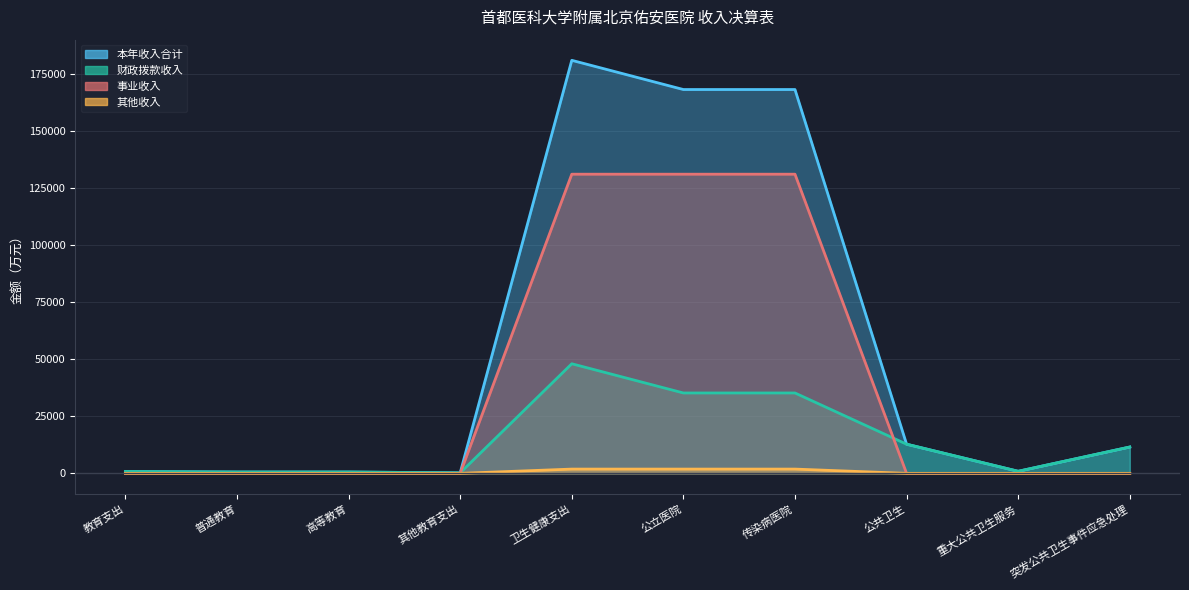

Rank the categories by 其他收入 value from lowest to highest.

教育支出, 普通教育, 高等教育, 其他教育支出, 公共卫生, 重大公共卫生服务, 突发公共卫生事件应急处理, 卫生健康支出, 公立医院, 传染病医院